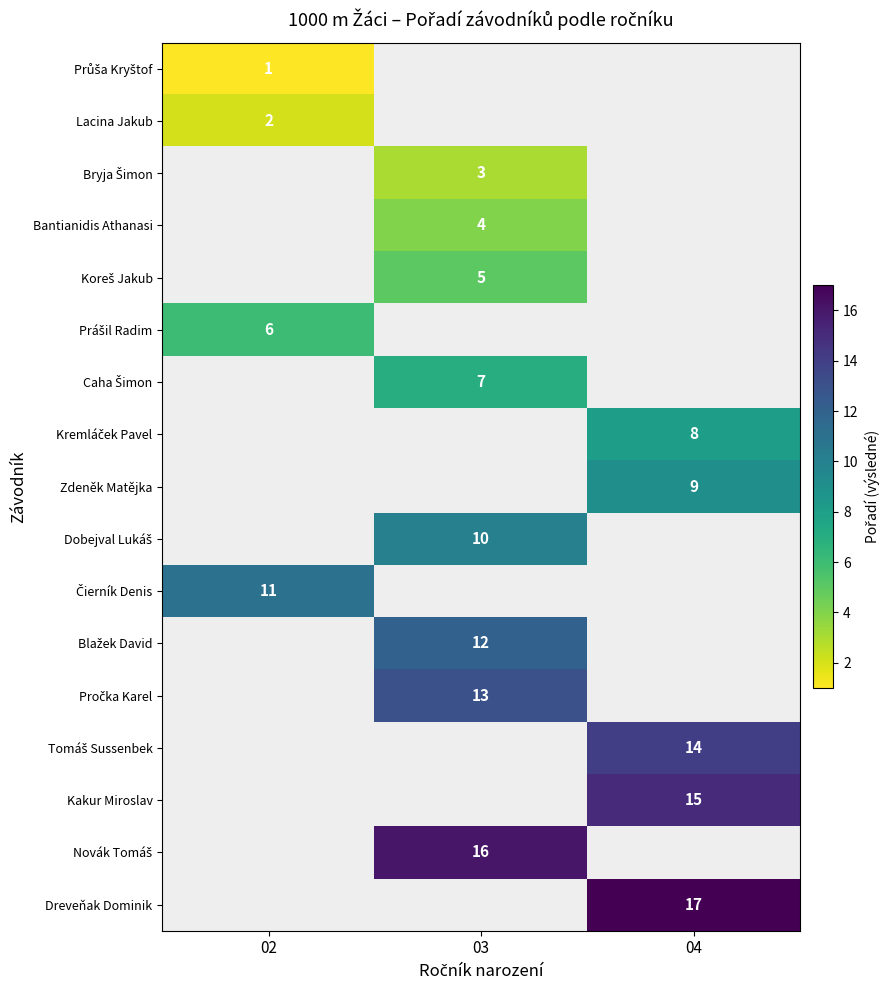

Rank the series by their average value, from lowest to highest.

Průša Kryštof, Lacina Jakub, Bryja Šimon, Bantianidis Athanasi, Koreš Jakub, Prášil Radim, Caha Šimon, Kremláček Pavel, Zdeněk Matějka, Dobejval Lukáš, Čierník Denis, Blažek David, Pročka Karel, Tomáš Sussenbek, Kakur Miroslav, Novák Tomáš, Dreveňak Dominik